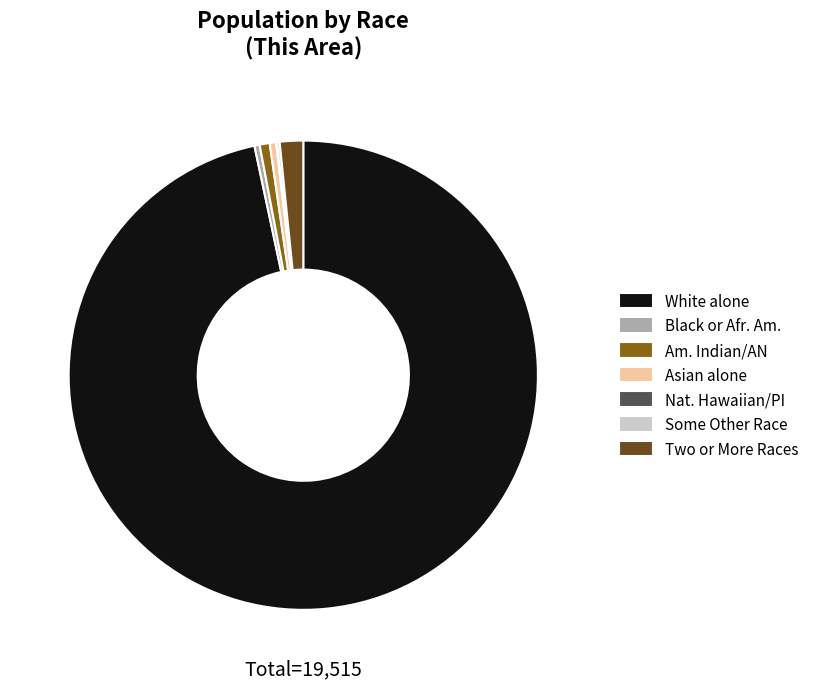

What is the ratio of the value at Black or Afr. Am. to the value at Am. Indian/AN?

0.5